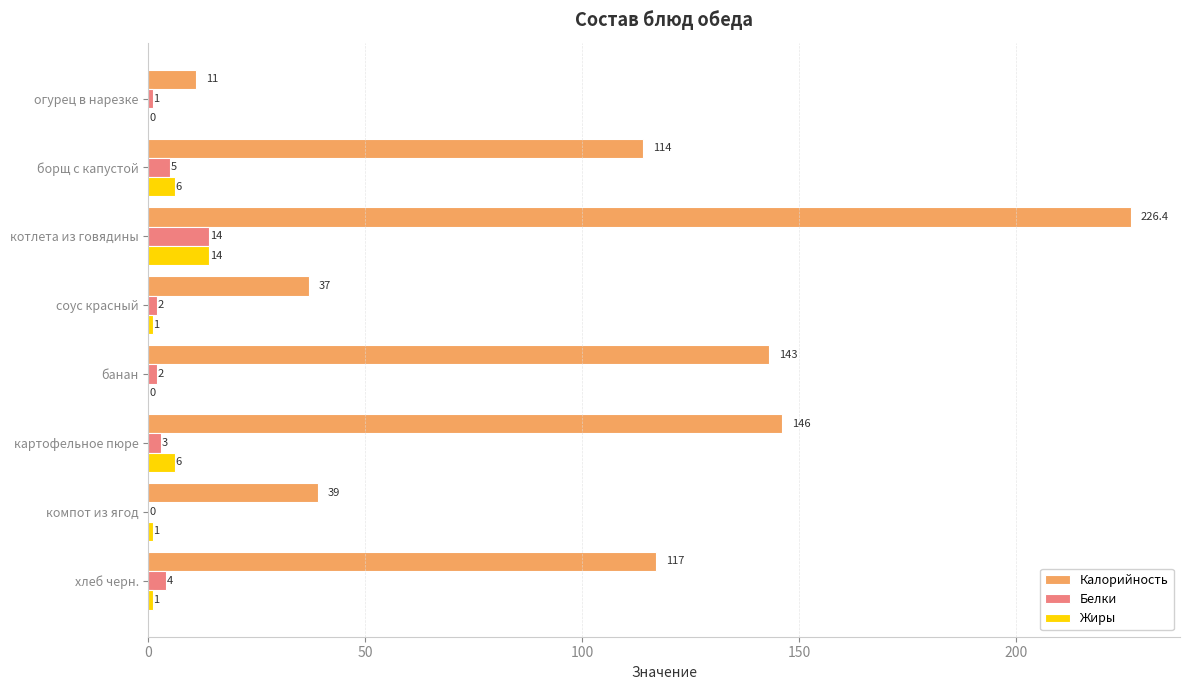

The value of Белки at котлета из говядины is 14.0. True or false?

True